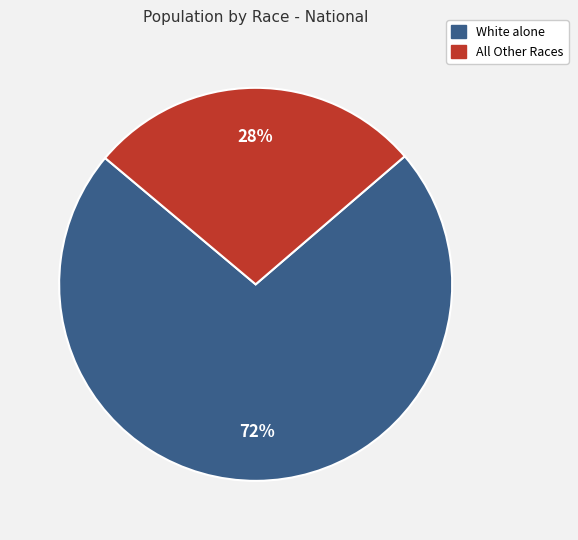

To the nearest percent, what is the average slice percentage?

50%